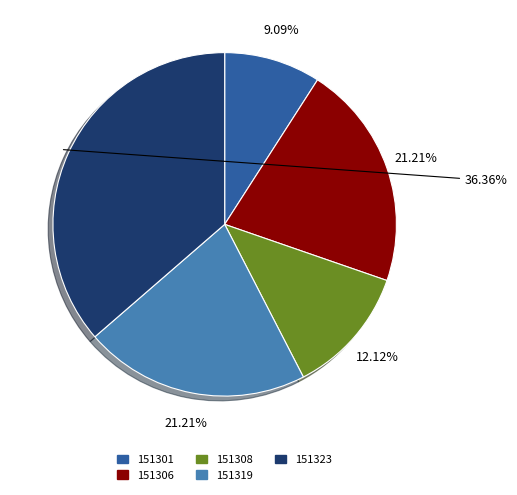

Is there a majority slice in this chart?

No